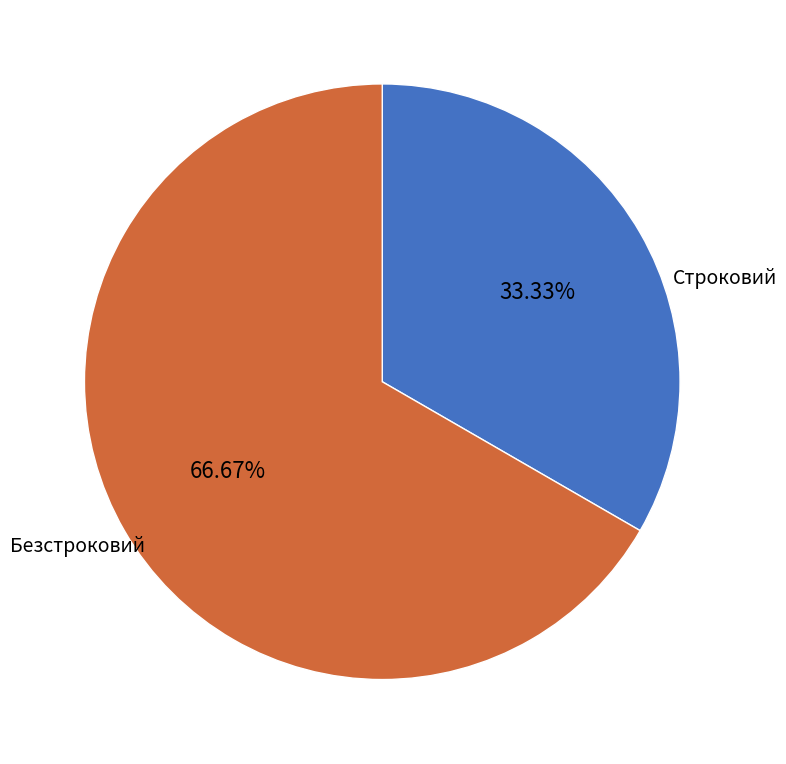

True or false: Безстроковий accounts for 54% of the total.

False